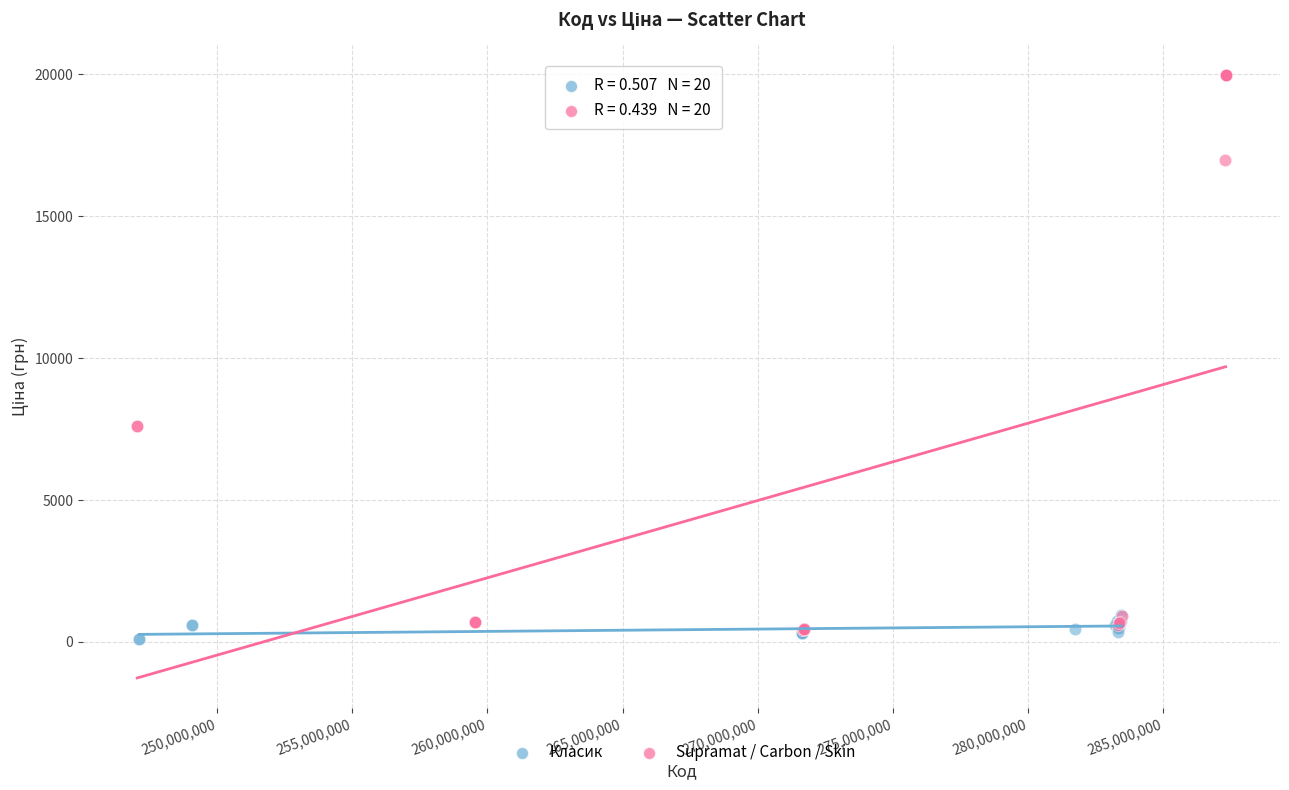

Which series contains the lowest Y value?

Класик